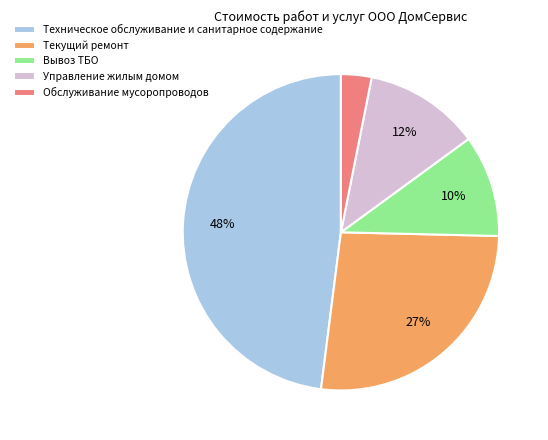

To the nearest percent, what portion does Текущий ремонт represent?

27%